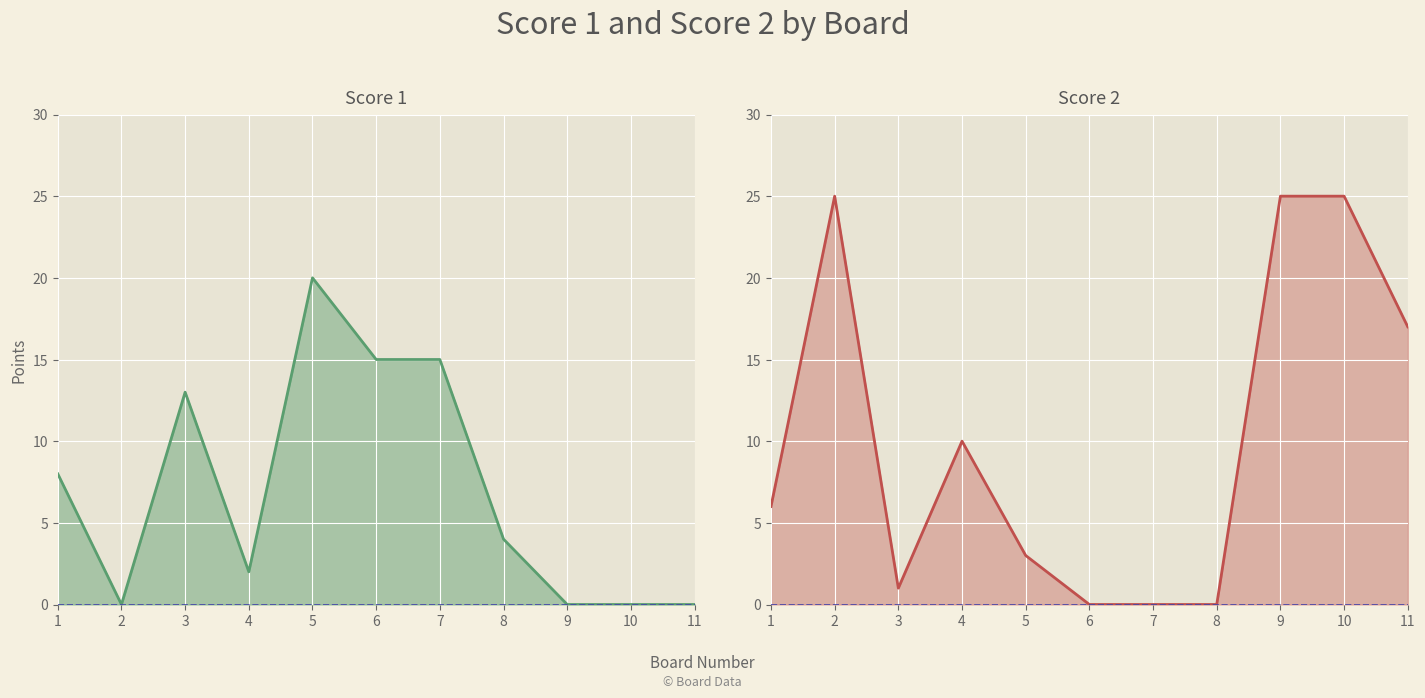

Which category has the lowest value in the Score 1 series?

2